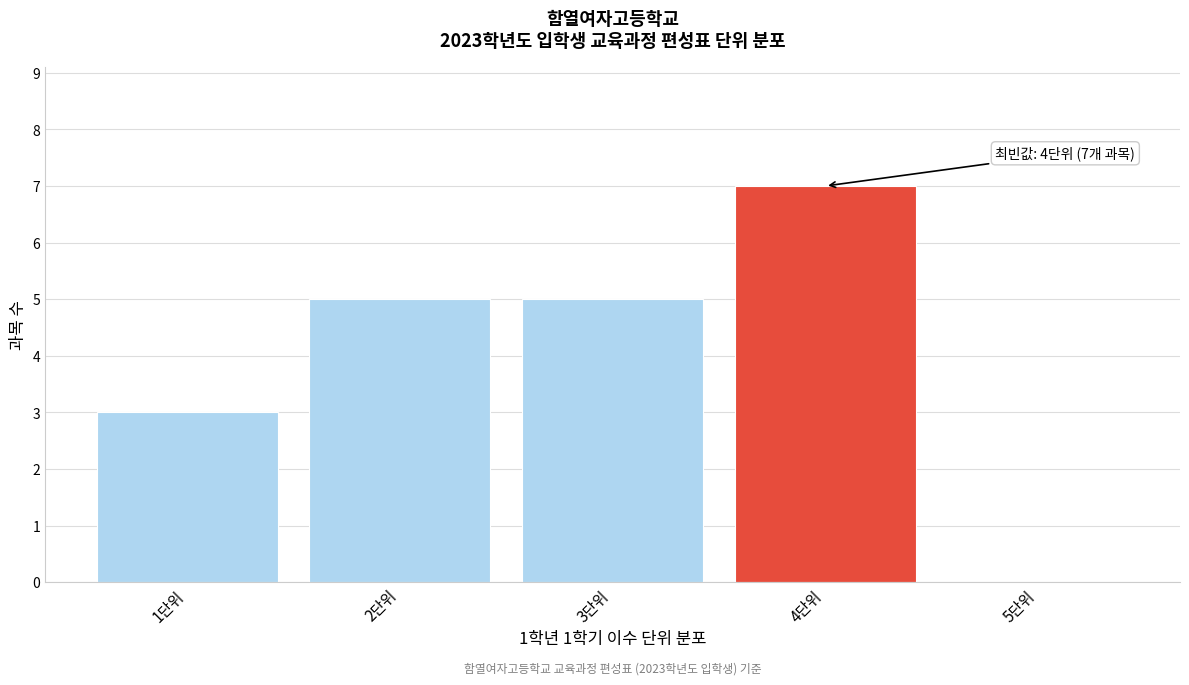

Reading right to left, extract all data points from this chart.

5단위=0	4단위=7	3단위=5	2단위=5	1단위=3